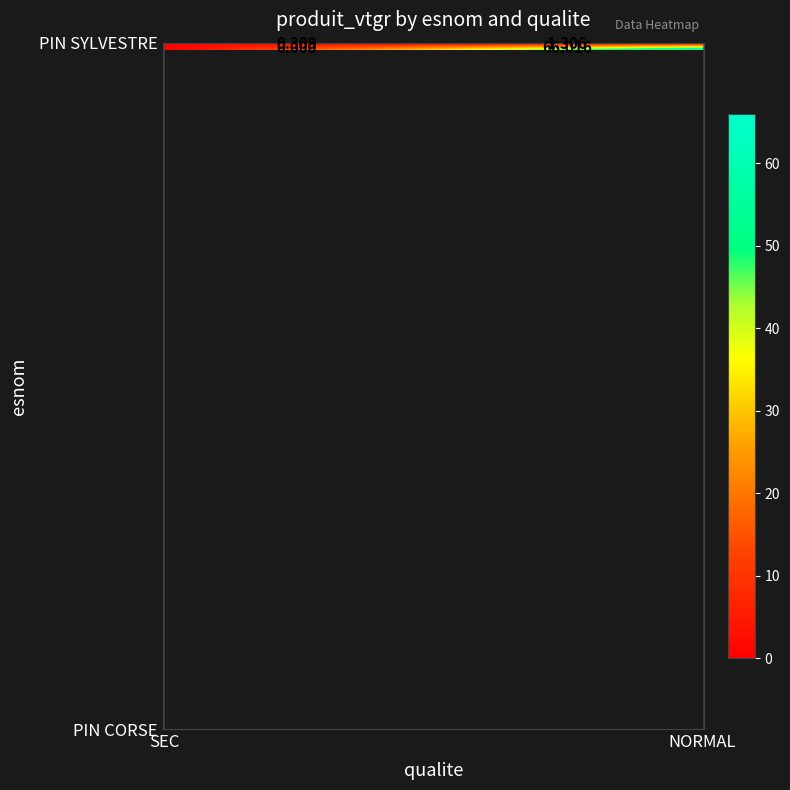

Which has a higher value, NORMAL or SEC?

NORMAL